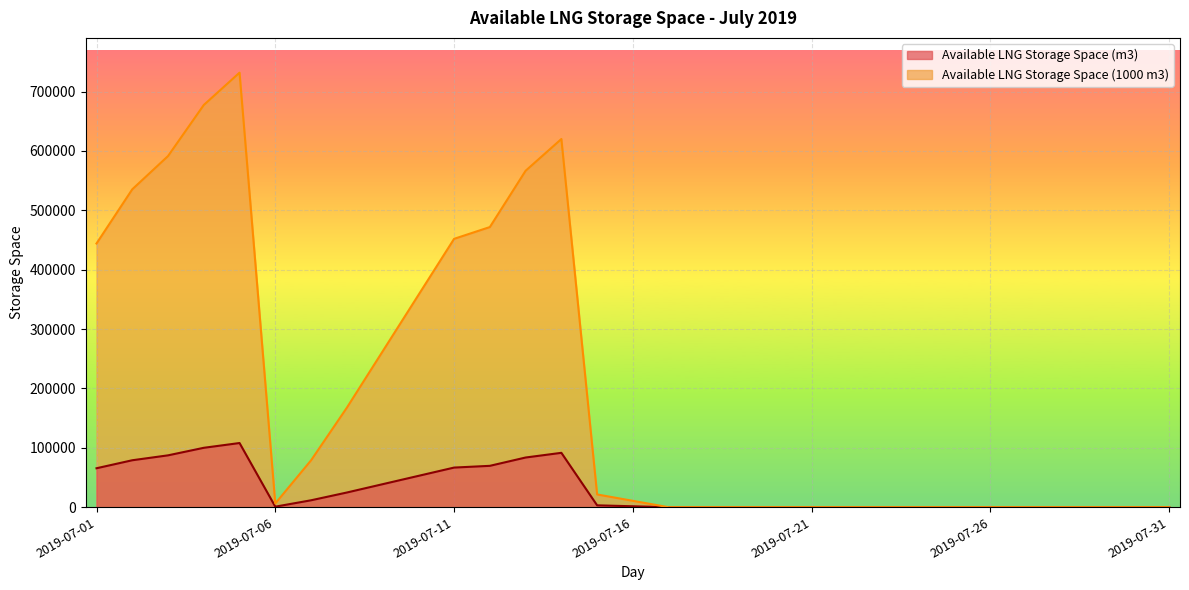

What is the total value across all series at 2019-07-13?

650392